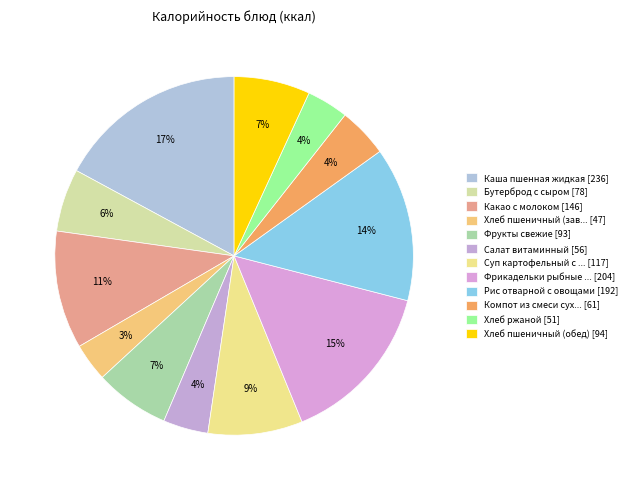

Count the number of slices in the pie.

12